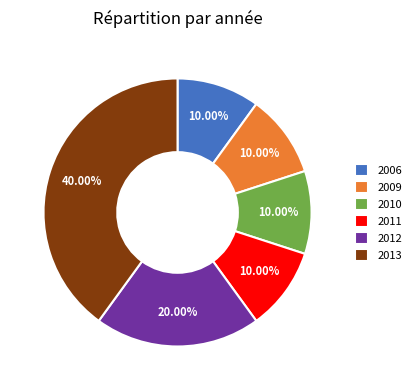

Approximately how many times larger is the value at 2013 compared to 2011?

4.0